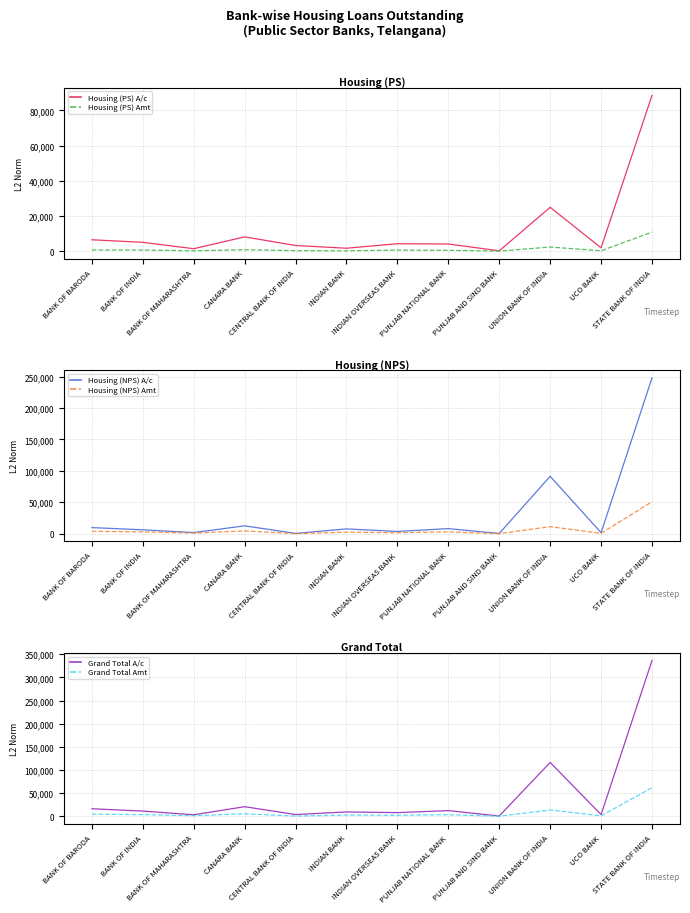

Is it true that Grand Total Amt equals 3498.8 at BANK OF INDIA?

True